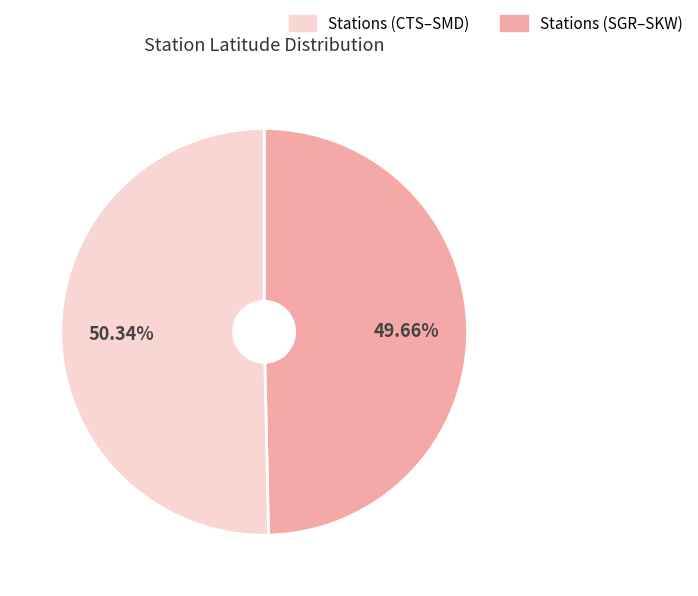

Count the number of slices in the pie.

2